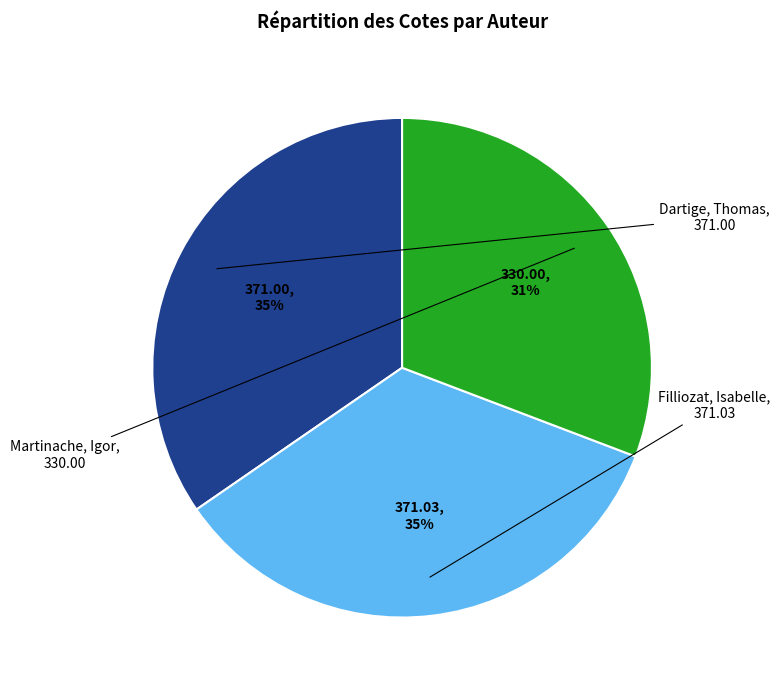

What is the smallest slice in the pie chart?

Martinache, Igor